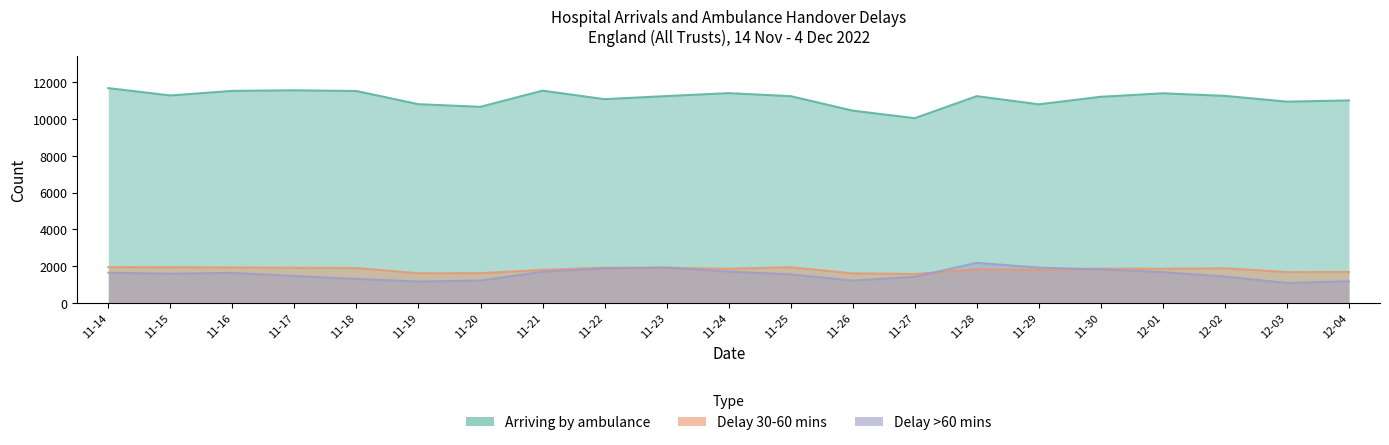

What is the label of the 12th point from the left?

11-25